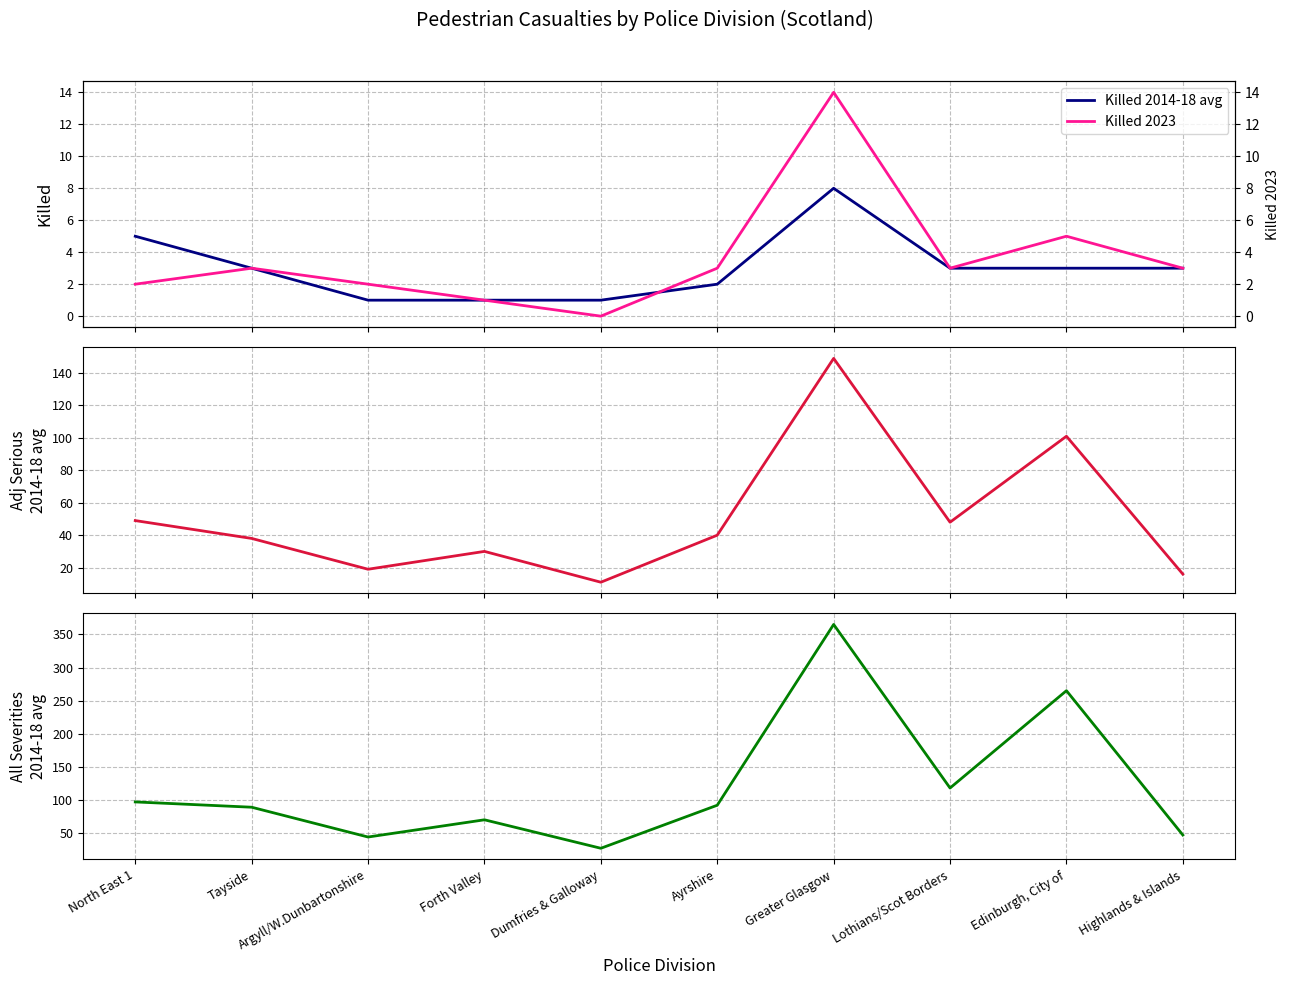

What is the label of the 4th point from the right?

Greater Glasgow